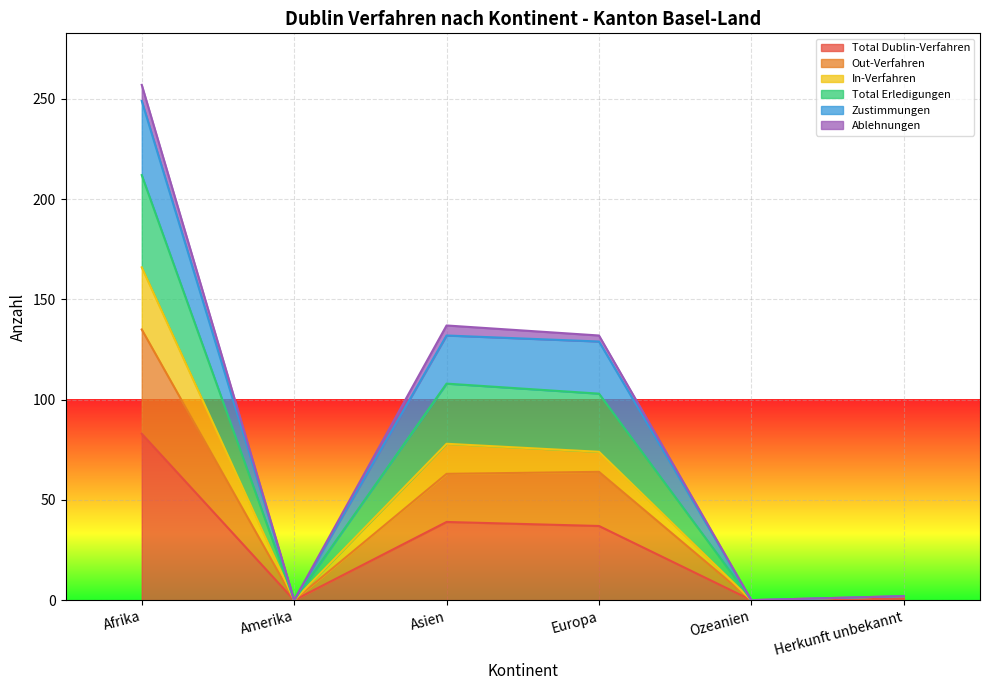

What is the maximum value for Total Dublin-Verfahren?

83